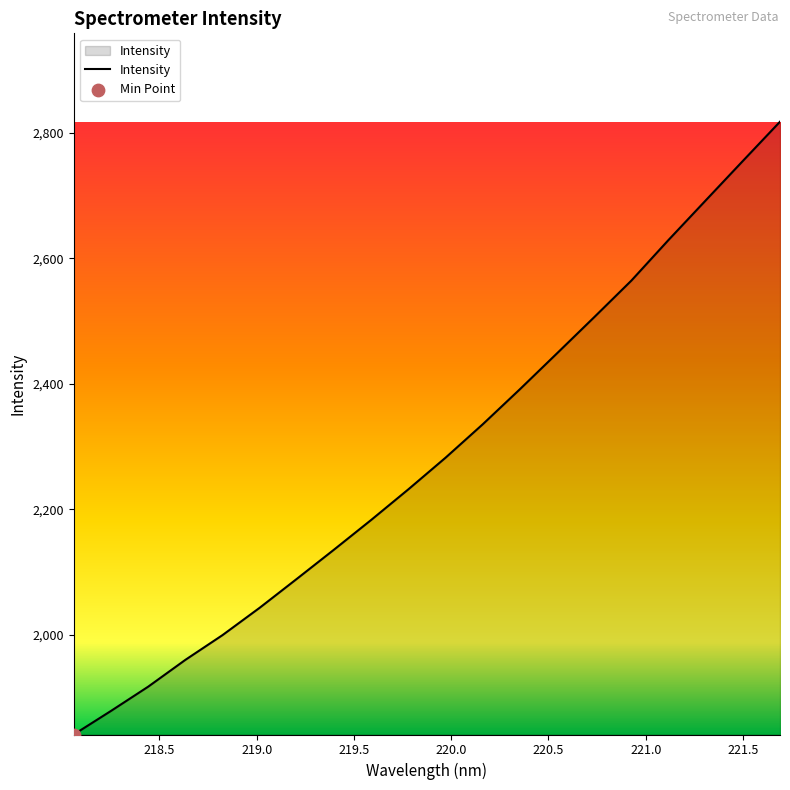

What is the minimum value shown in the chart?

1840.9